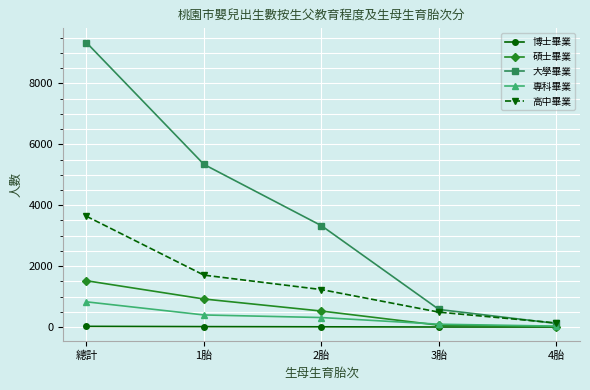

Does the chart display data point markers on the line(s)?

Yes